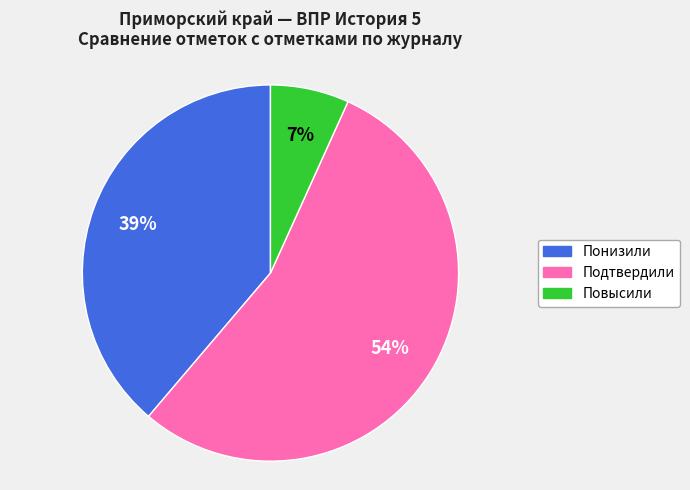

To the nearest percent, what is the average slice percentage?

33%